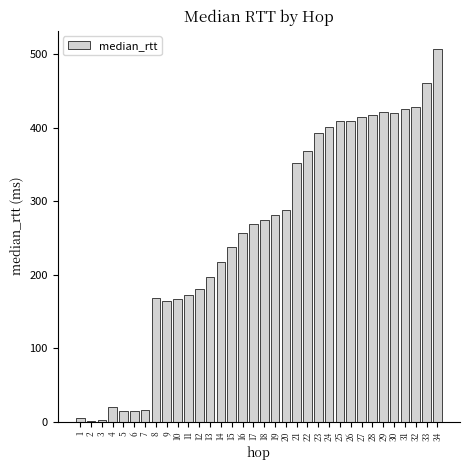

True or false: the data shows 421.0 at 29.

True